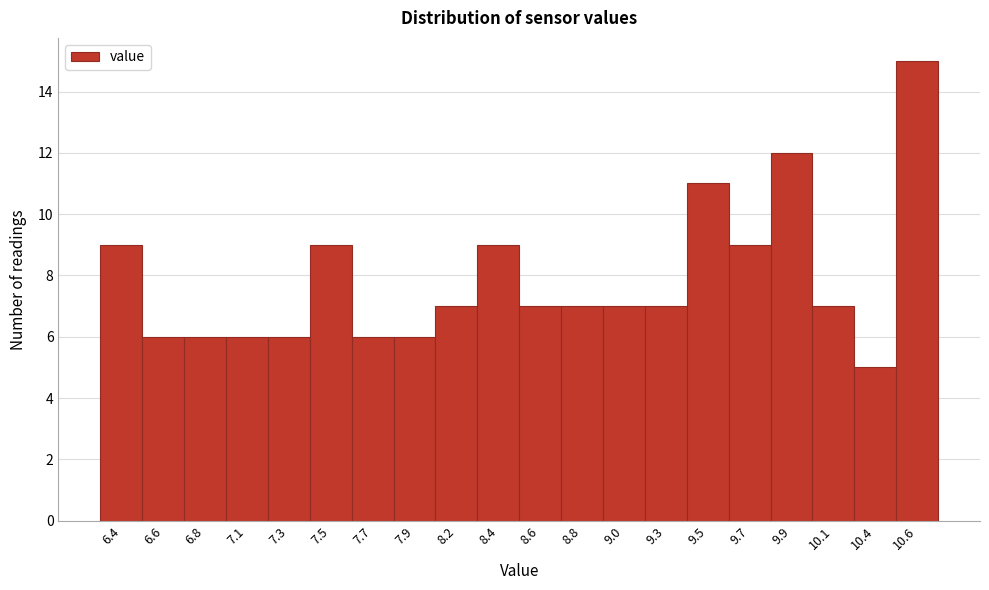

Reading left to right, extract all data points from this chart.

9	6	6	6	6	9	6	6	7	9	7	7	7	7	11	9	12	7	5	15